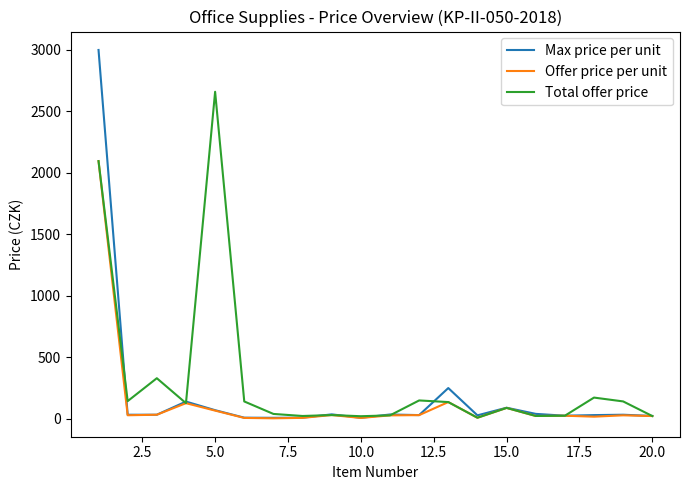

Which series has the largest range (max minus min)?

Max price per unit